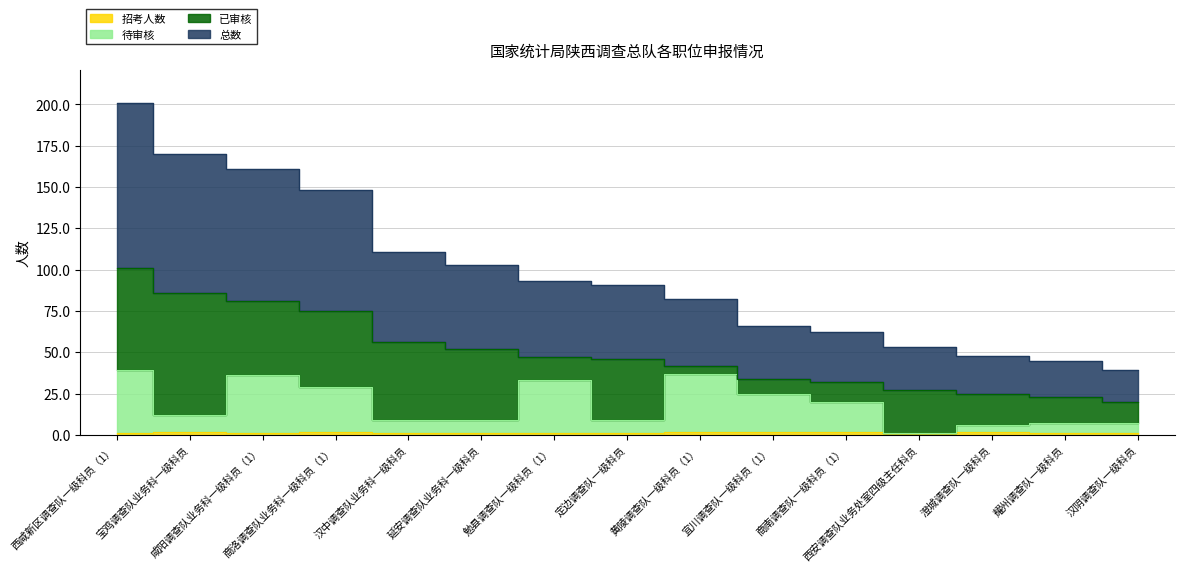

True or false: 招考人数 has a value of 2 at 澄城调查队一级科员.

True